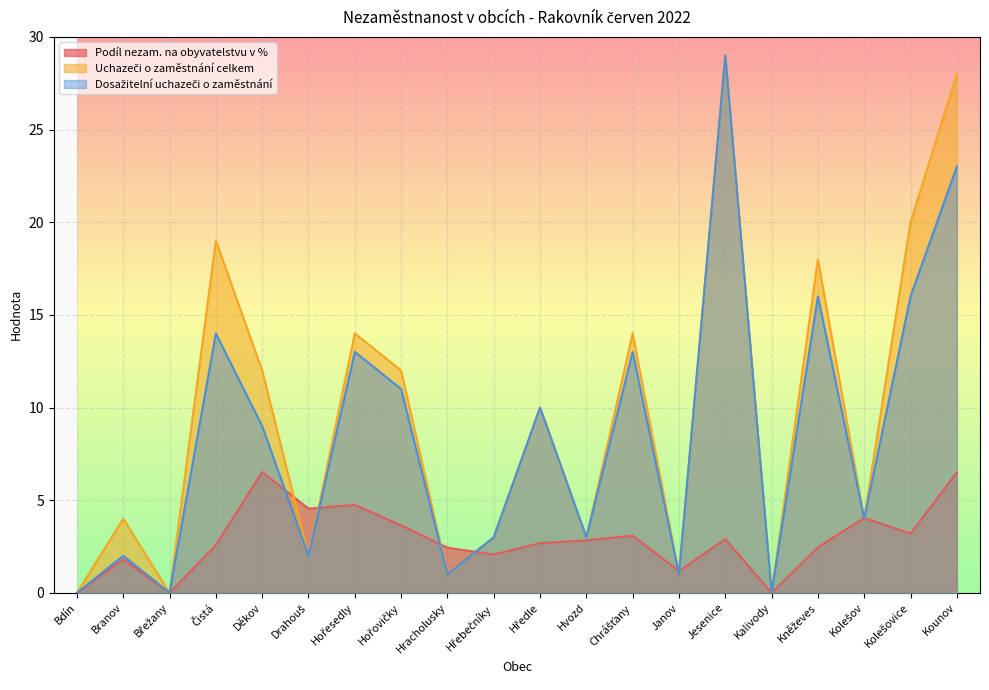

Reading left to right, list all the values displayed in this chart.

Podíl nezam. na obyvatelstvu v %: Bdín=0.0	Branov=1.8	Břežany=0.0	Čistá=2.6	Děkov=6.5	Drahouš=4.5	Hořesedly=4.7	Hořovičky=3.6	Hracholusky=2.4	Hřebečníky=2.1	Hředle=2.7	Hvozd=2.8	Chrášťany=3.1	Janov=1.2	Jesenice=2.9	Kalivody=0.0	Kněževes=2.5	Kolešov=4.0	Kolešovice=3.2	Kounov=6.5
Uchazeči o zaměstnání celkem: Bdín=0.0	Branov=4.0	Břežany=0.0	Čistá=19.0	Děkov=12.0	Drahouš=2.0	Hořesedly=14.0	Hořovičky=12.0	Hracholusky=1.0	Hřebečníky=3.0	Hředle=10.0	Hvozd=3.0	Chrášťany=14.0	Janov=1.0	Jesenice=29.0	Kalivody=0.0	Kněževes=18.0	Kolešov=4.0	Kolešovice=20.0	Kounov=28.0
Dosažitelní uchazeči o zaměstnání: Bdín=0.0	Branov=2.0	Břežany=0.0	Čistá=14.0	Děkov=9.0	Drahouš=2.0	Hořesedly=13.0	Hořovičky=11.0	Hracholusky=1.0	Hřebečníky=3.0	Hředle=10.0	Hvozd=3.0	Chrášťany=13.0	Janov=1.0	Jesenice=29.0	Kalivody=0.0	Kněževes=16.0	Kolešov=4.0	Kolešovice=16.0	Kounov=23.0